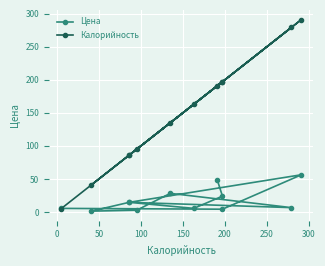

What is the total value across all series at 150?

42.4